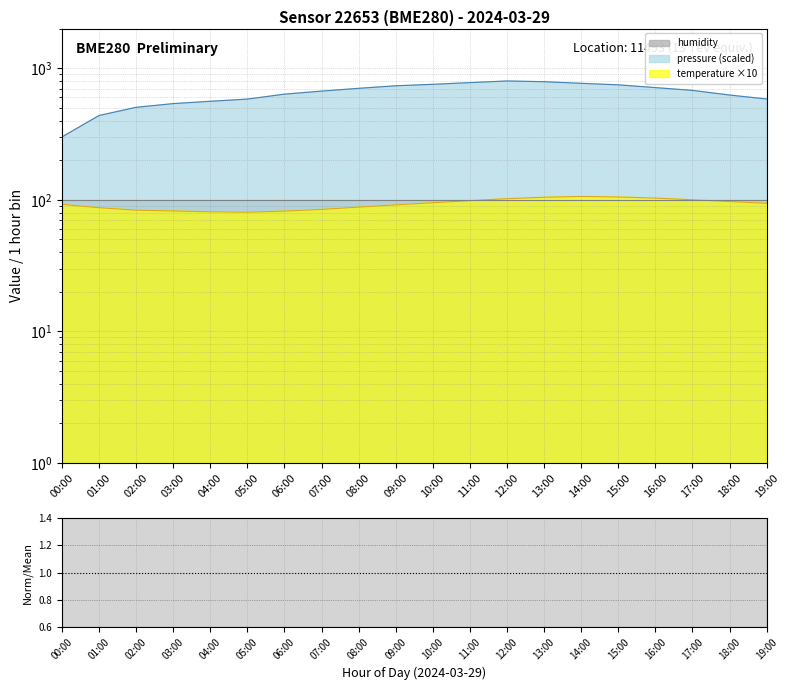

At which label does temperature reach its peak?

14:00